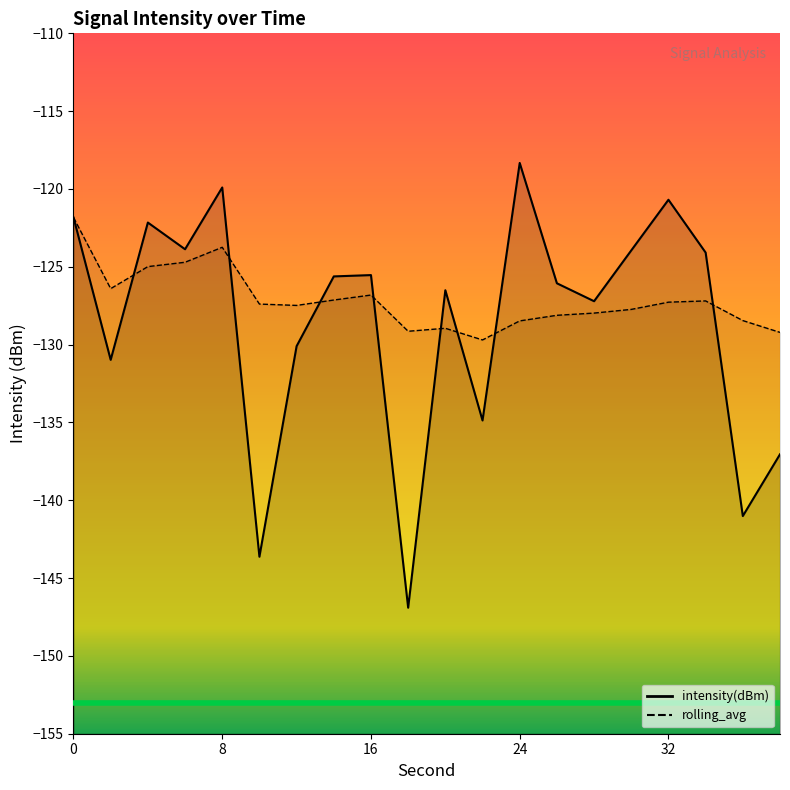

The intensity(dBm) series shows -125.6 at 14. True or false?

True